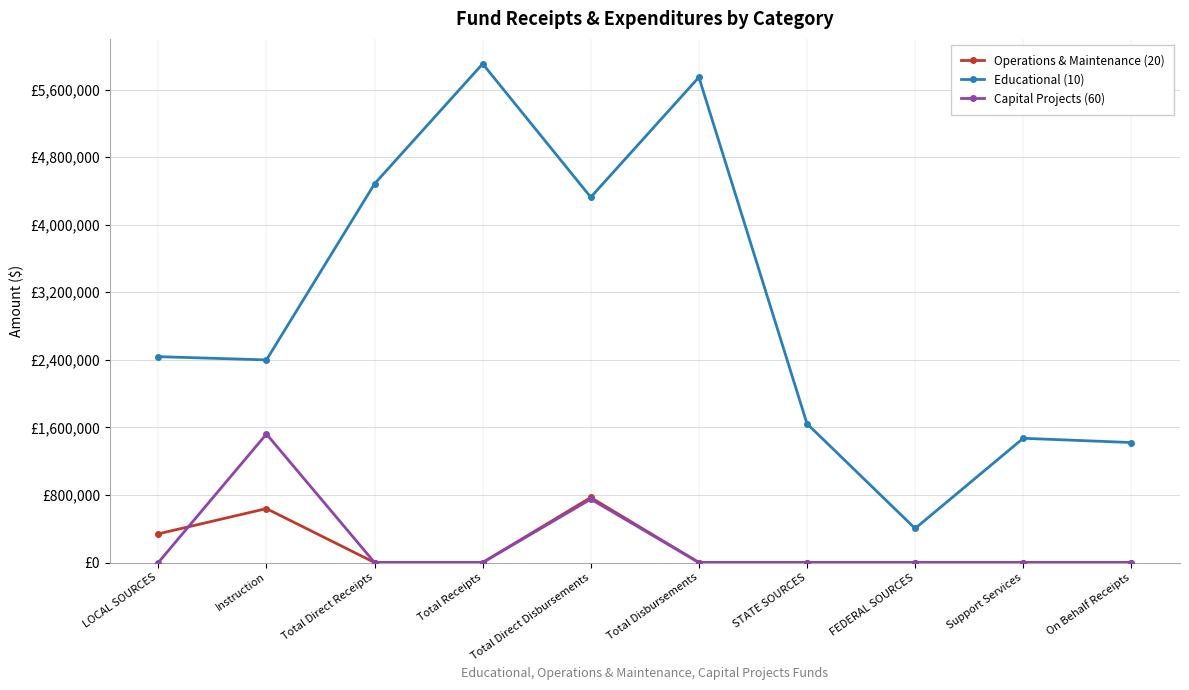

Is this an area chart (filled region under the line)?

No